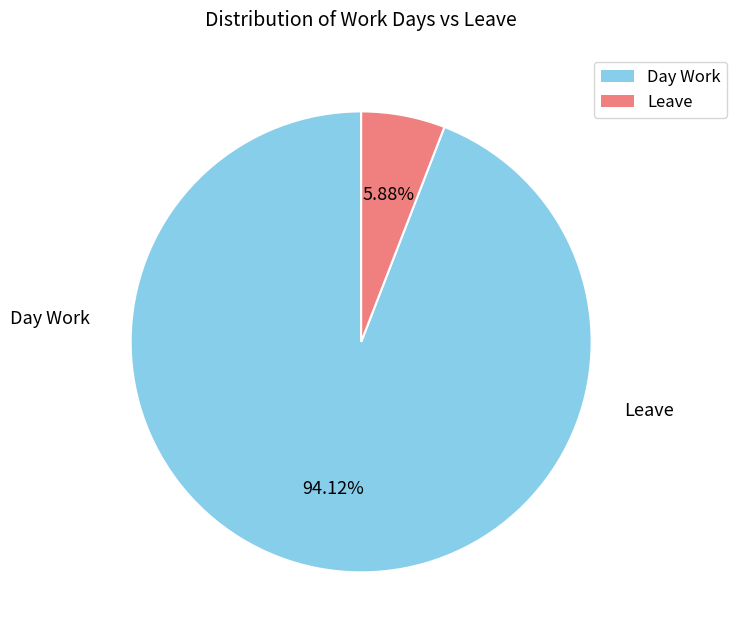

Combined, what portion of the pie is Day Work and Leave?

100.0%